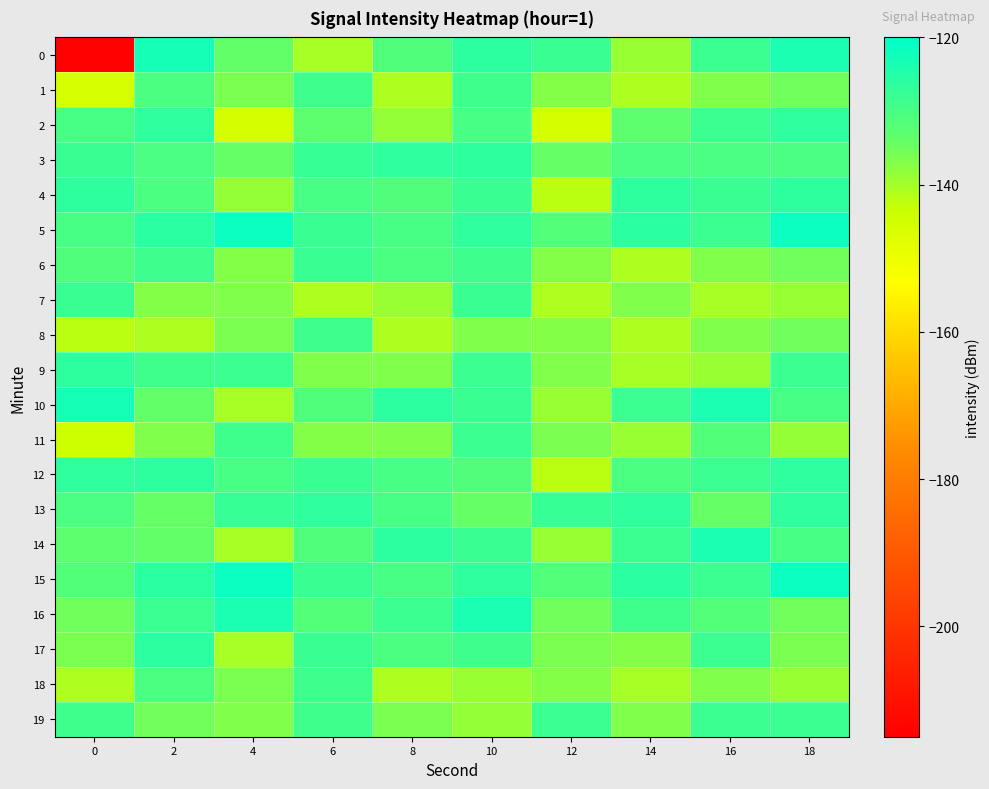

At which category is the sum across all series the highest?

10